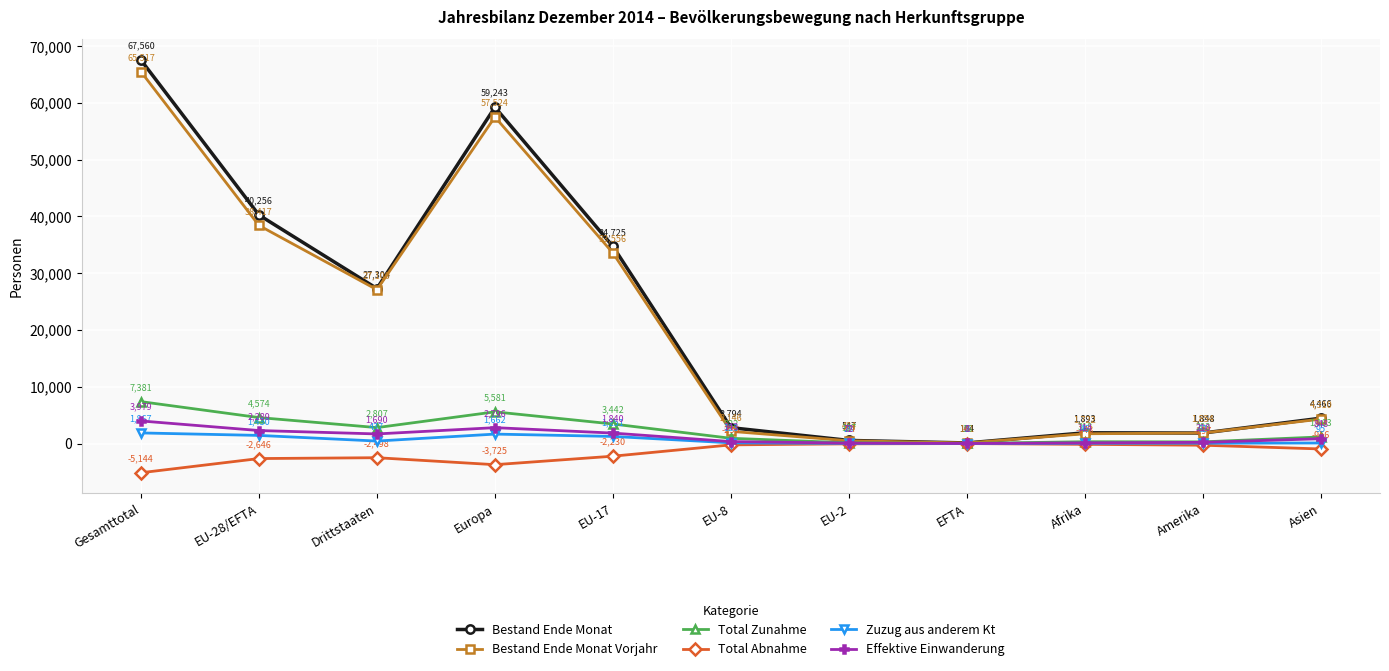

What is the label of the 6th point from the left?

EU-8